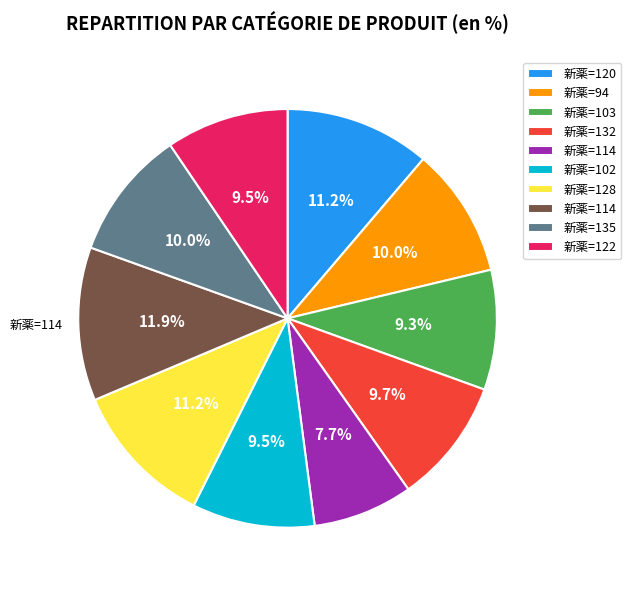

Is there any slice that represents more than half of the pie?

No